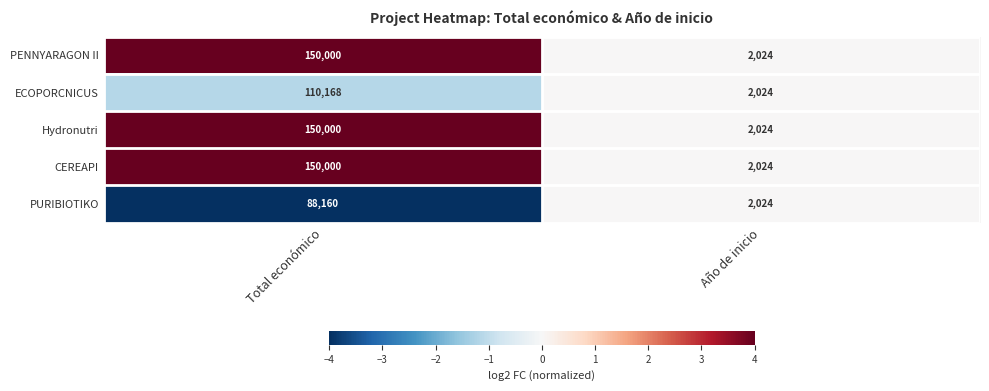

What is the sum of all PENNYARAGON II values?

152024